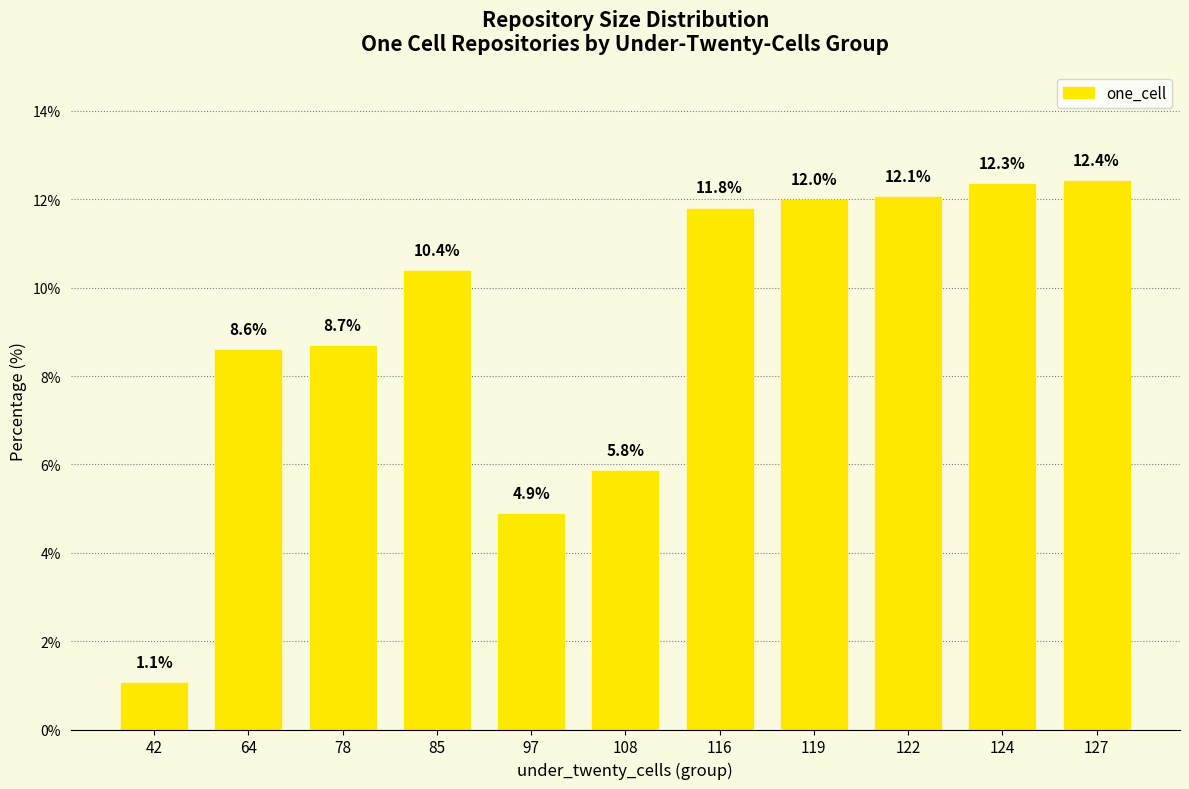

What is the value of the 8th bar from the left?

12.0